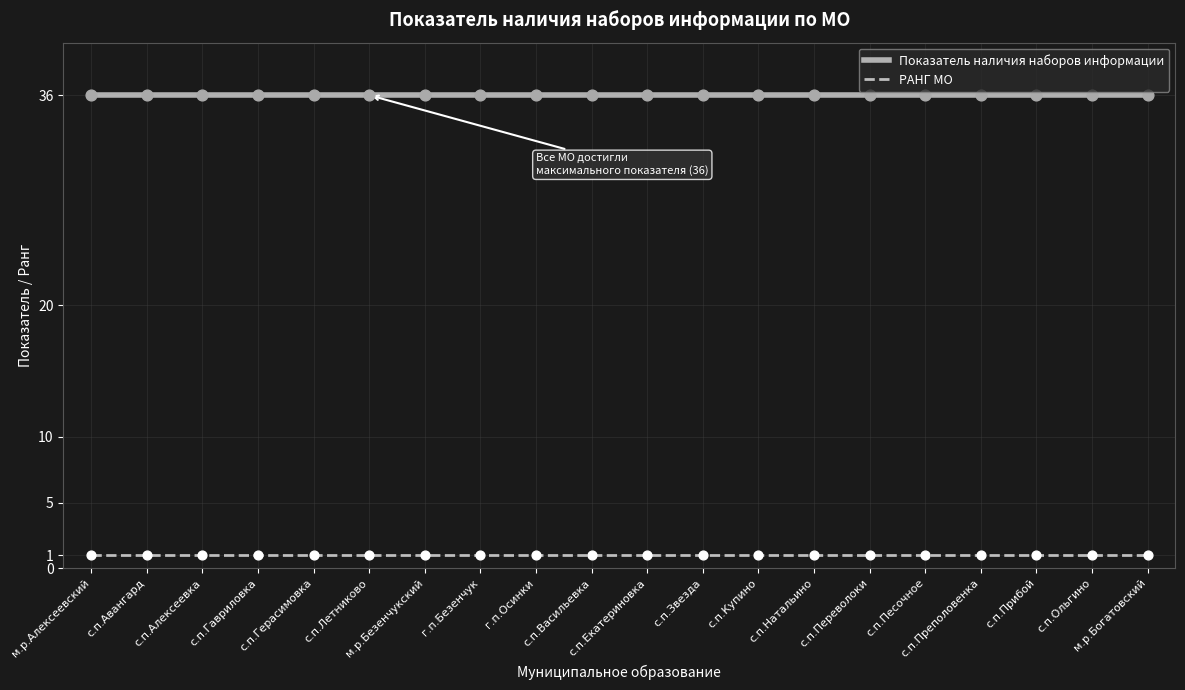

What are all the series names shown in the legend?

Показатель наличия наборов информации, РАНГ МО